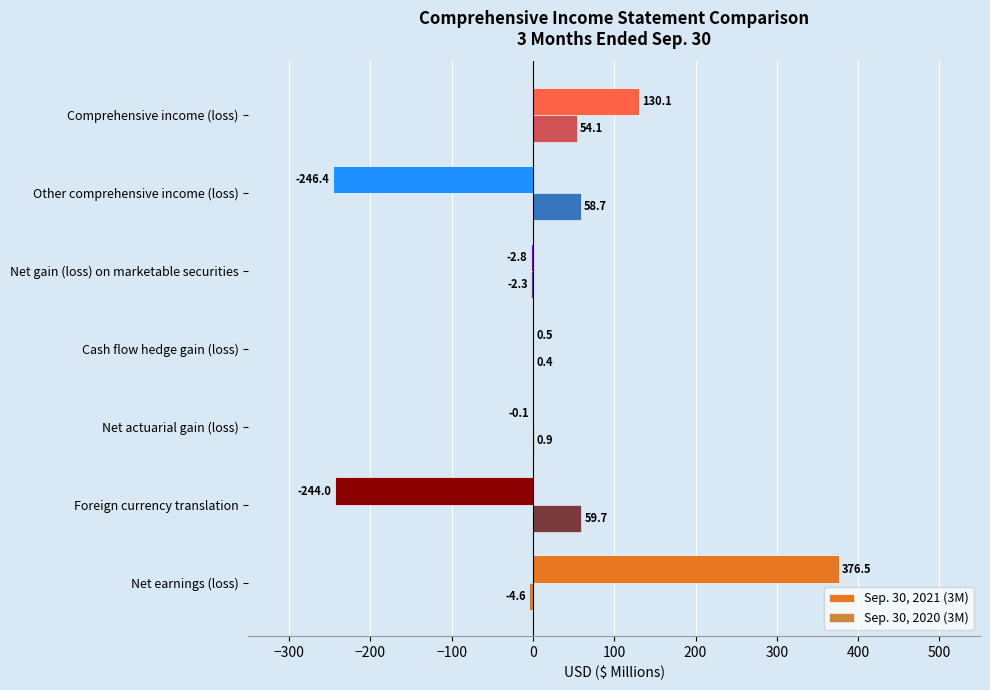

Count the number of data series in this chart.

2